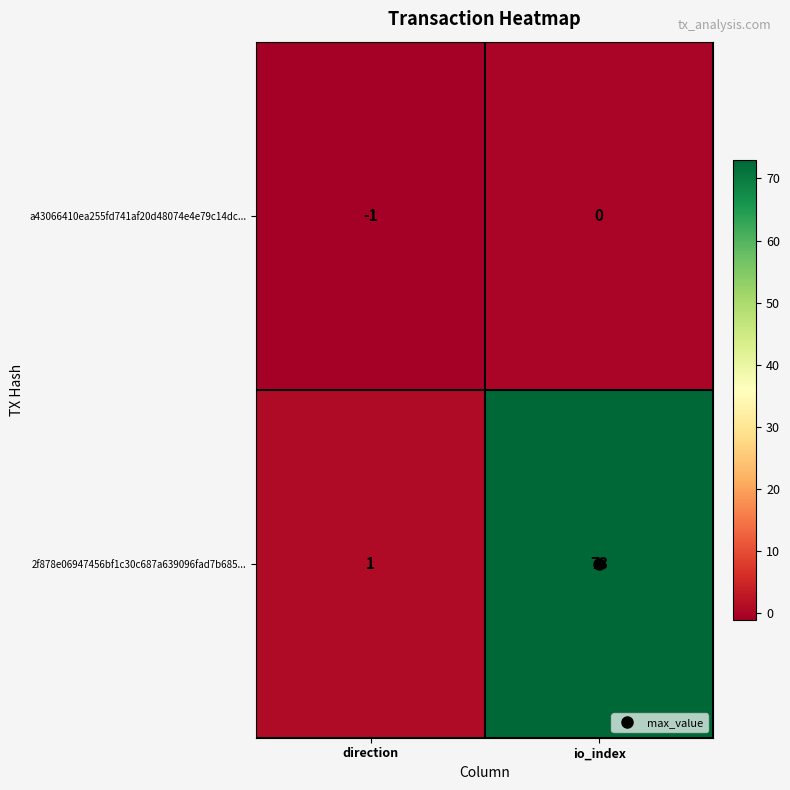

The value of 2f878e06947456bf1c30c687a639096fad7b685... at direction is 2. True or false?

False